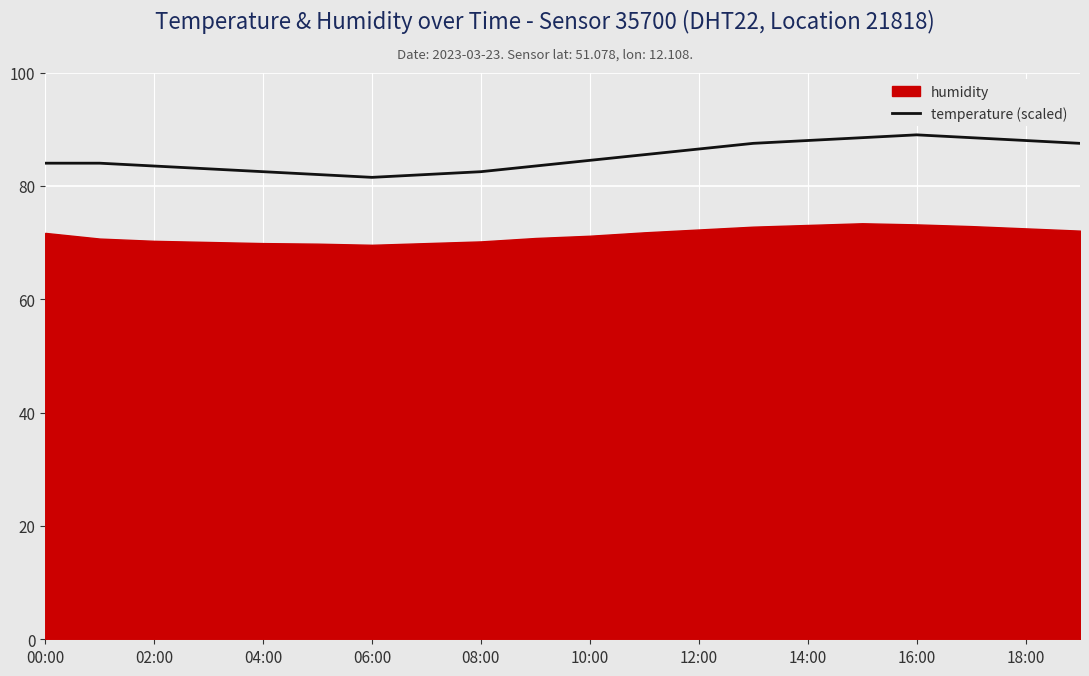

True or false: temperature (scaled) has a value of 89.0 at 16:00.

True